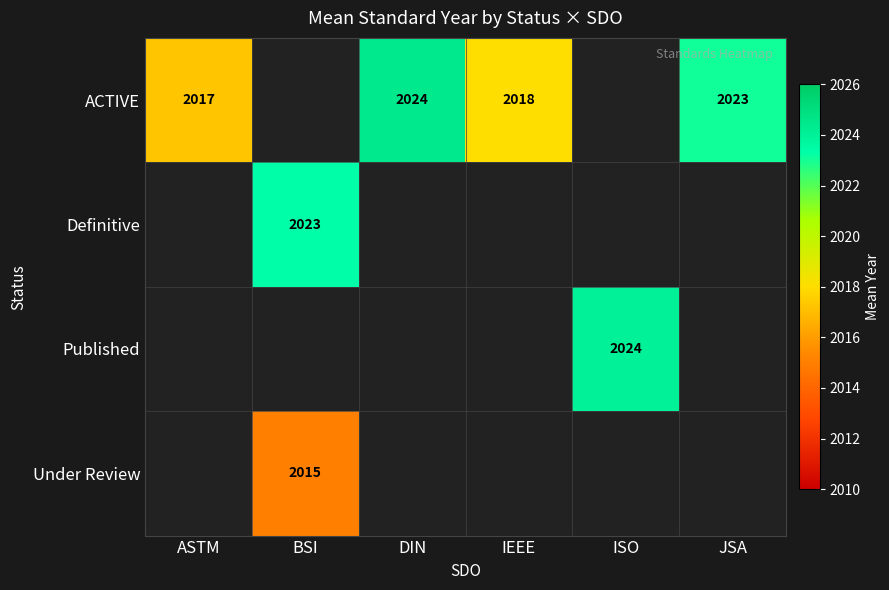

Is the value of Definitive at DIN greater than the value of Published at ISO?

No